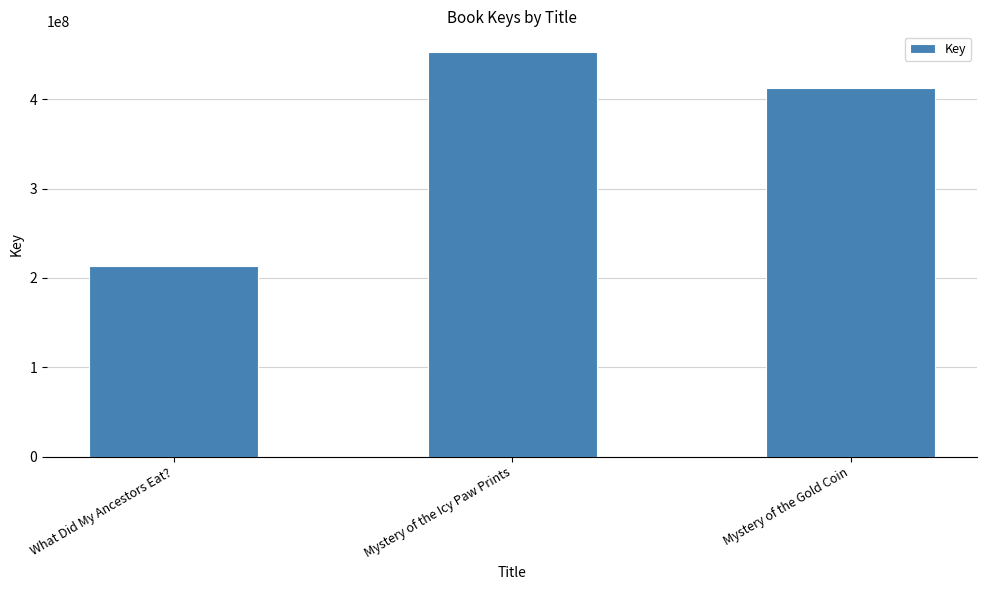

What is the sum of all values?

1079061475